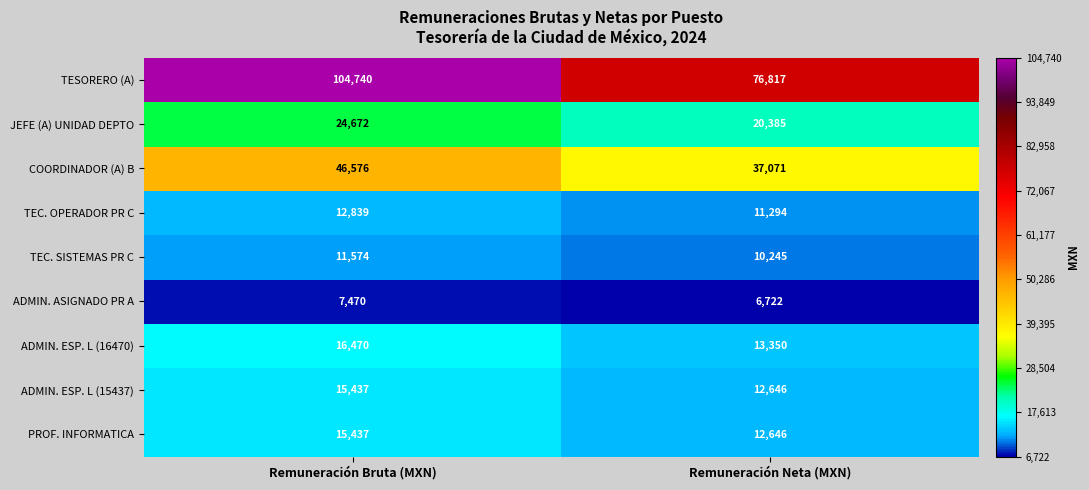

What is the maximum value shown in the chart?

104740